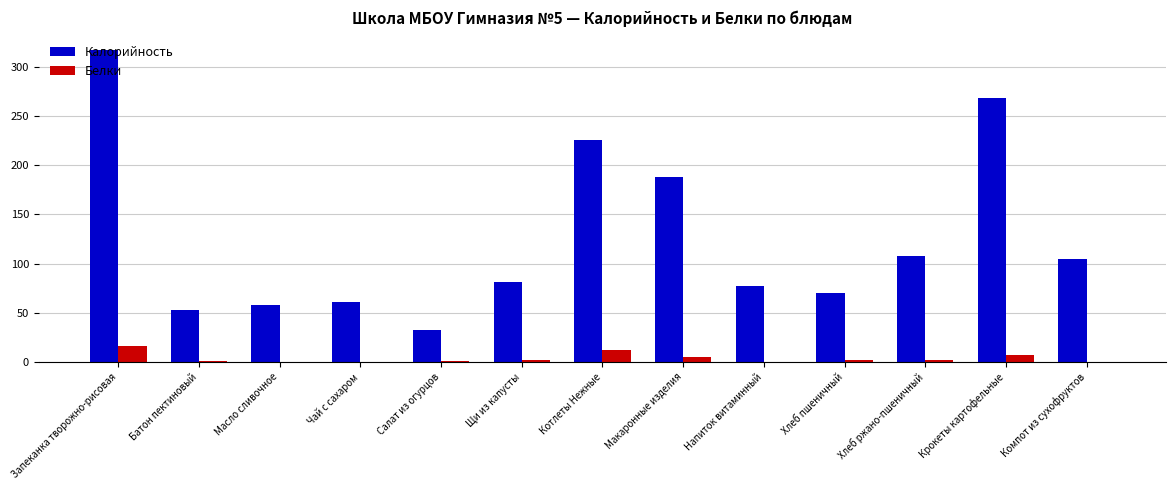

Which series has the largest total across all categories?

Калорийность